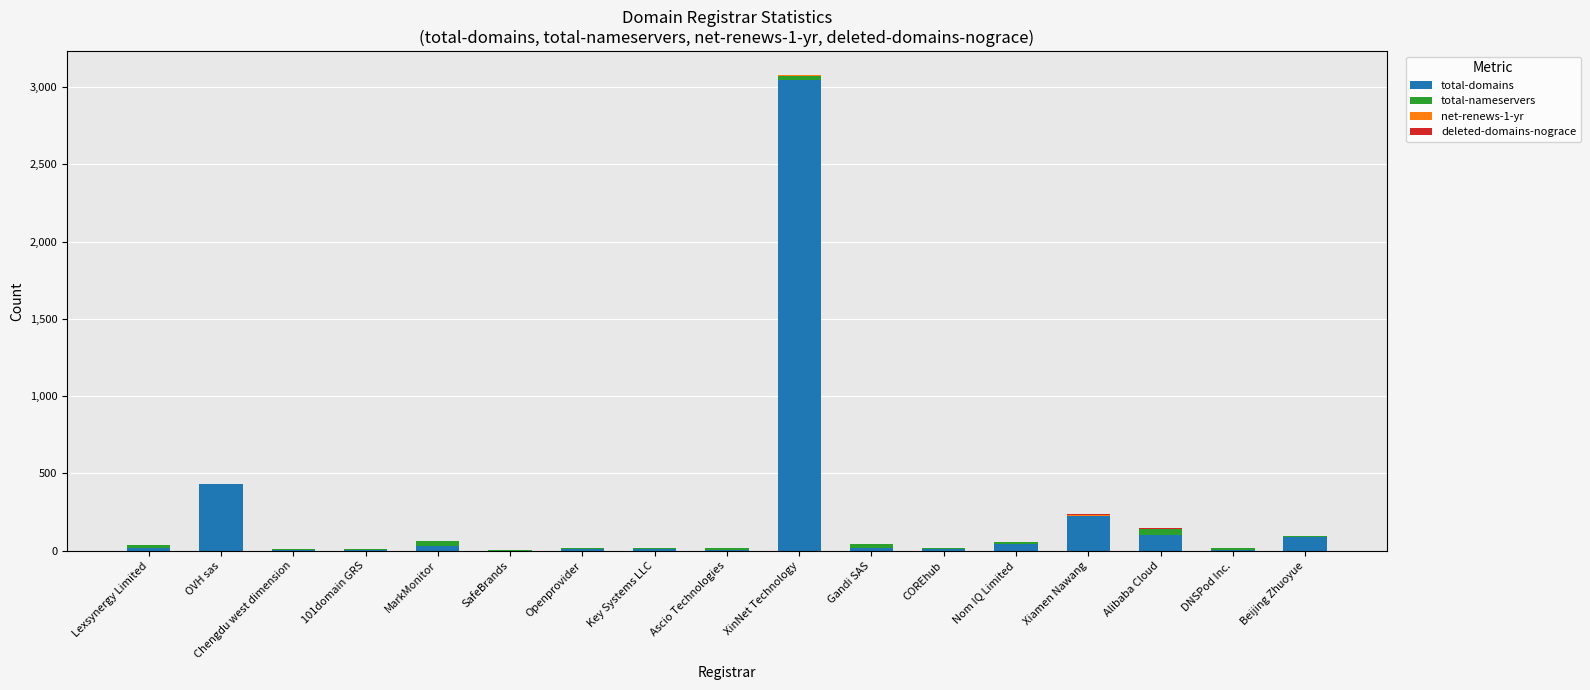

Does the chart contain stacked bars?

Yes